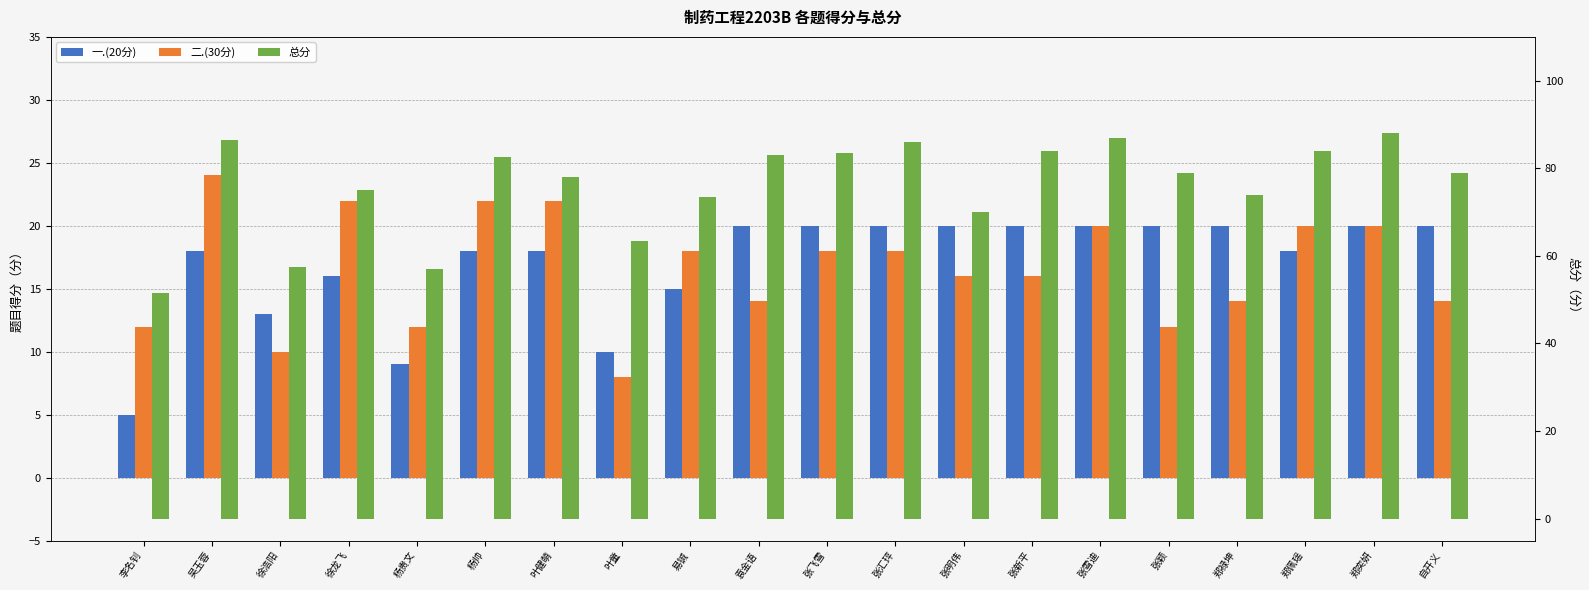

Between 易铖 and 袁金语, which series saw the biggest shift?

总分